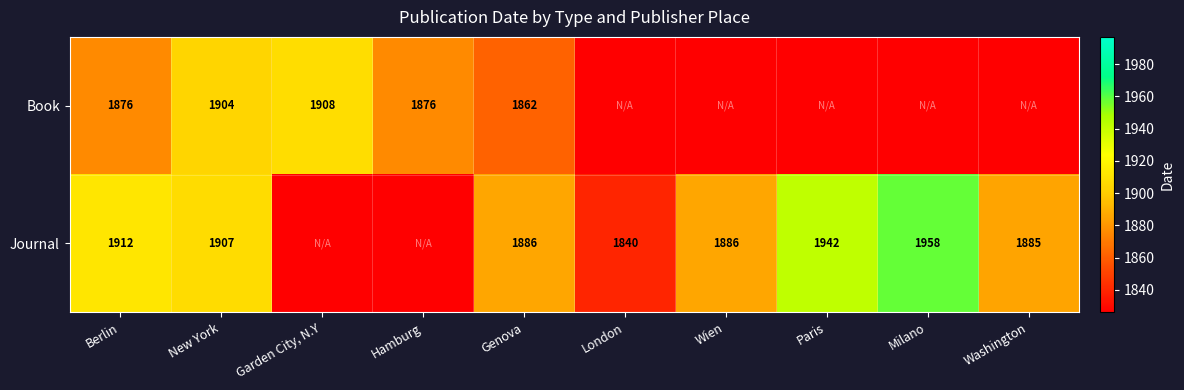

How many distinct data groups are displayed?

2